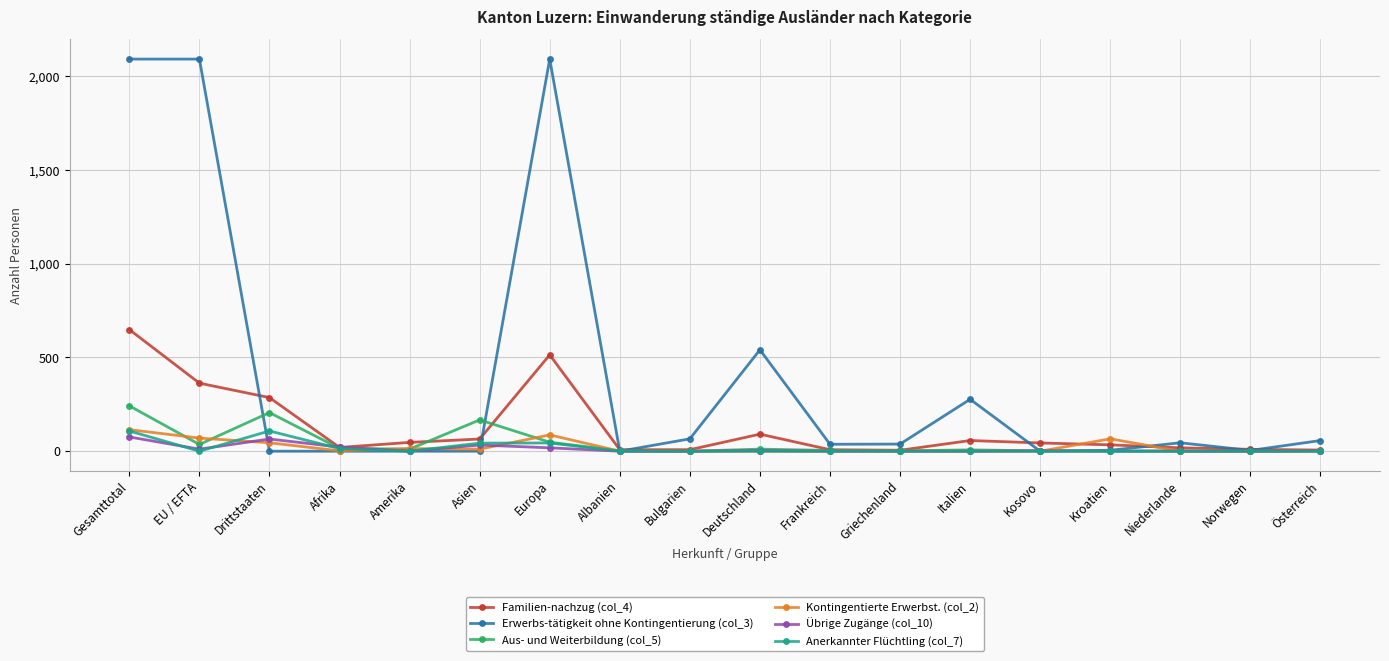

Which series ends up on top after the final intersection of Anerkannter Flüchtling (col_7) and Übrige Zugänge (col_10)?

Übrige Zugänge (col_10)